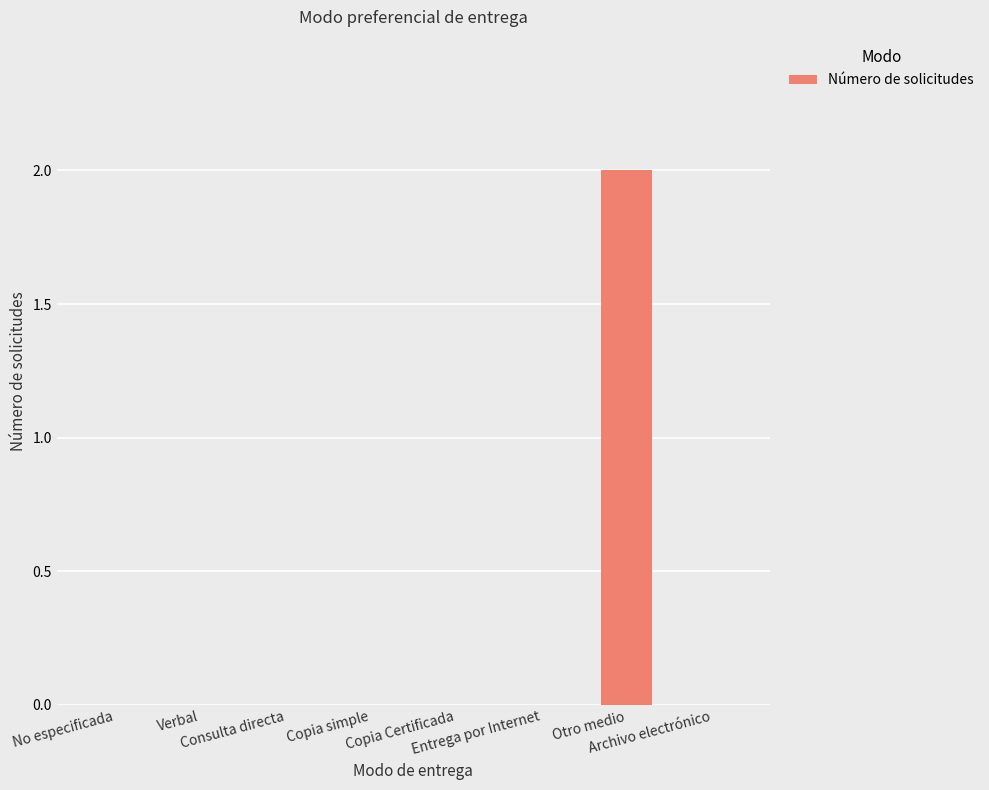

Count the number of data series in this chart.

1